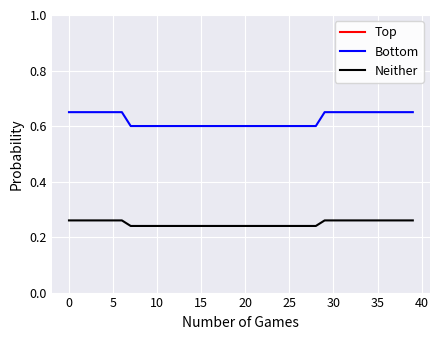

What is the total value across all series at 17?

2.0